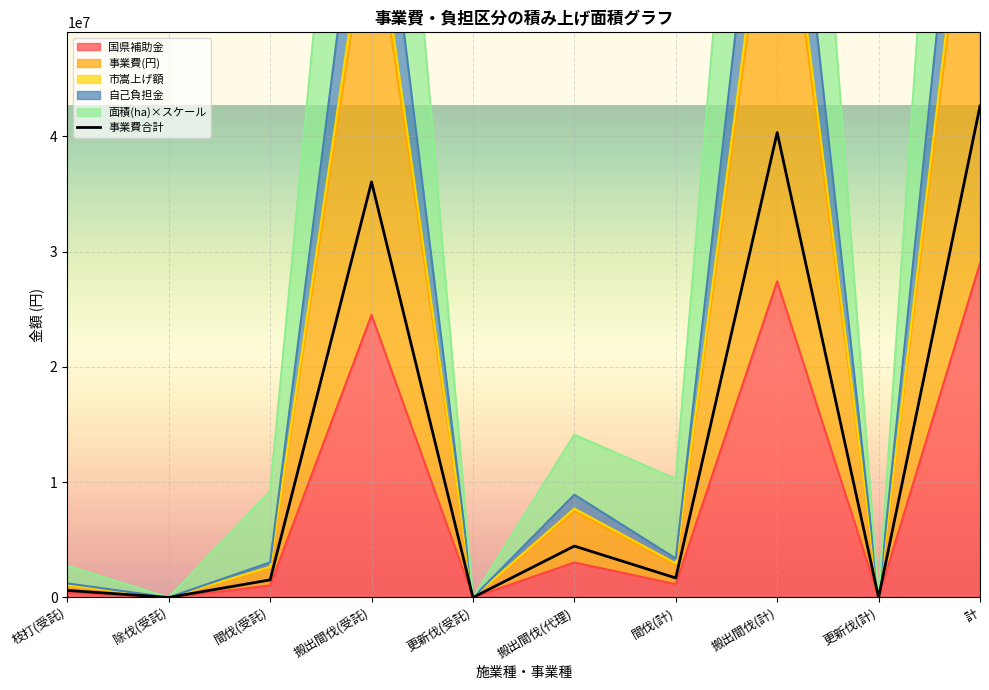

At which category does the chart reach its minimum across all series?

除伐(受託)